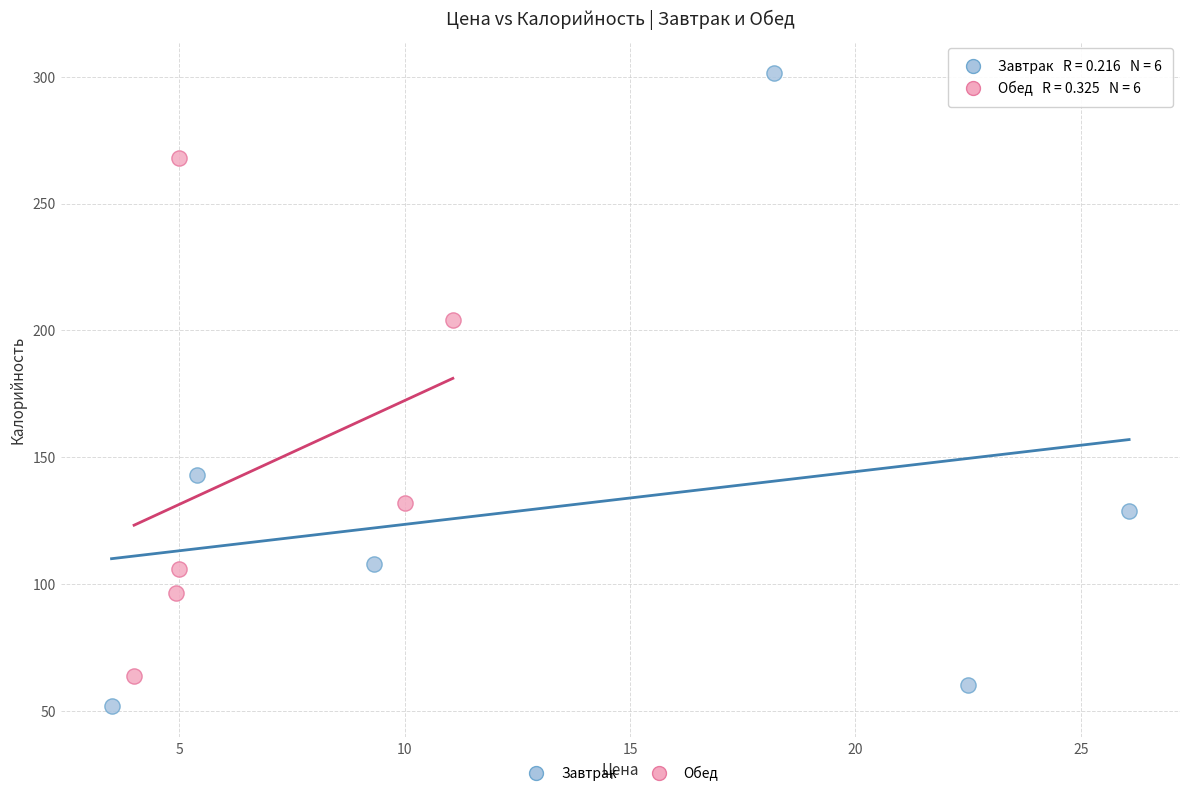

Which series reaches the minimum Y coordinate?

Завтрак